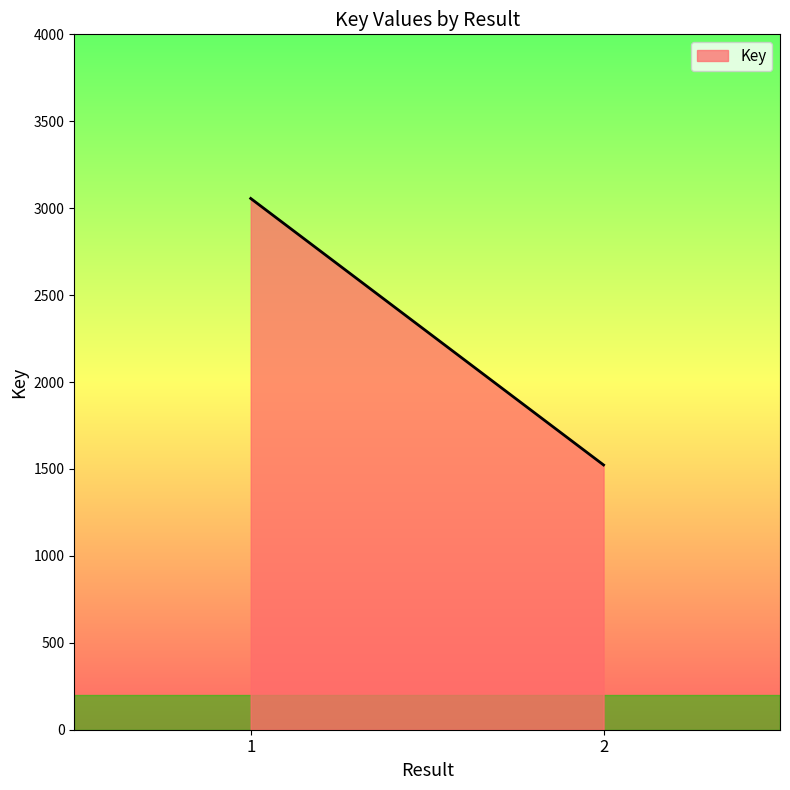

Between 2 and 1, which is larger?

1